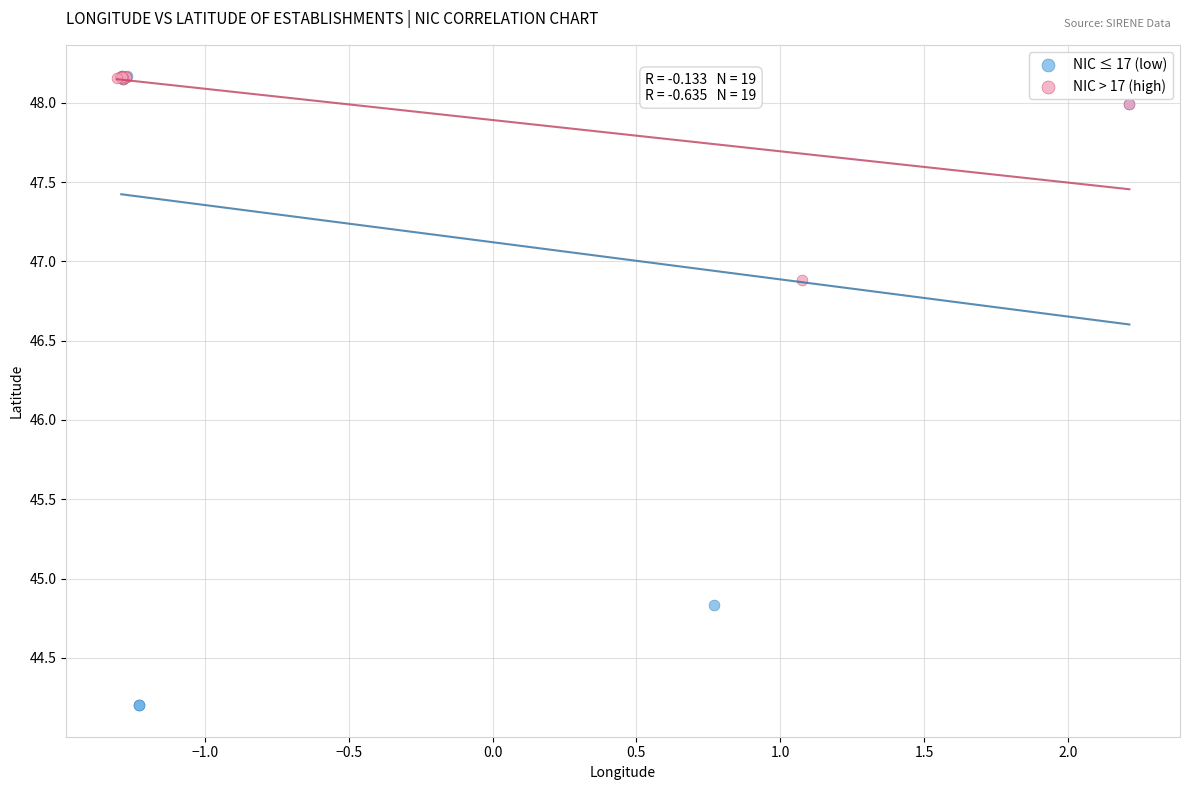

Which series contains the lowest Y value?

NIC ≤ 17 (low)